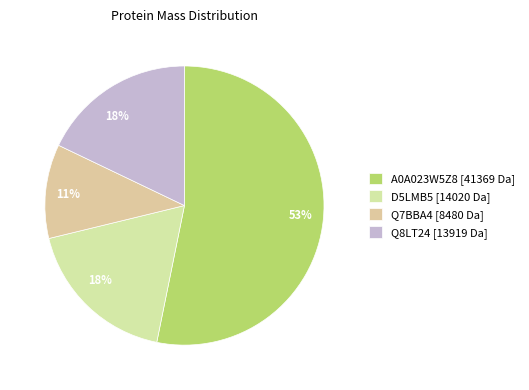

To the nearest percent, what portion does Q8LT24 represent?

18%